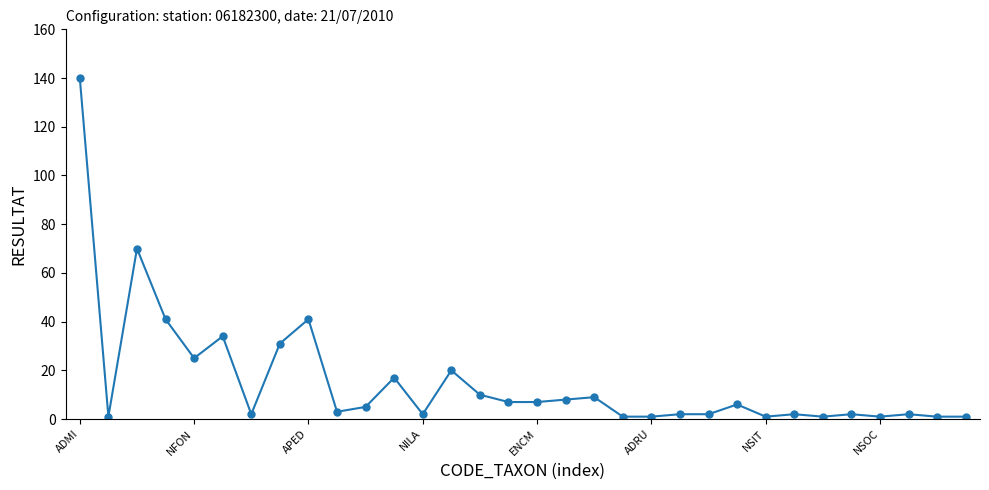

How many series are shown in this chart?

1